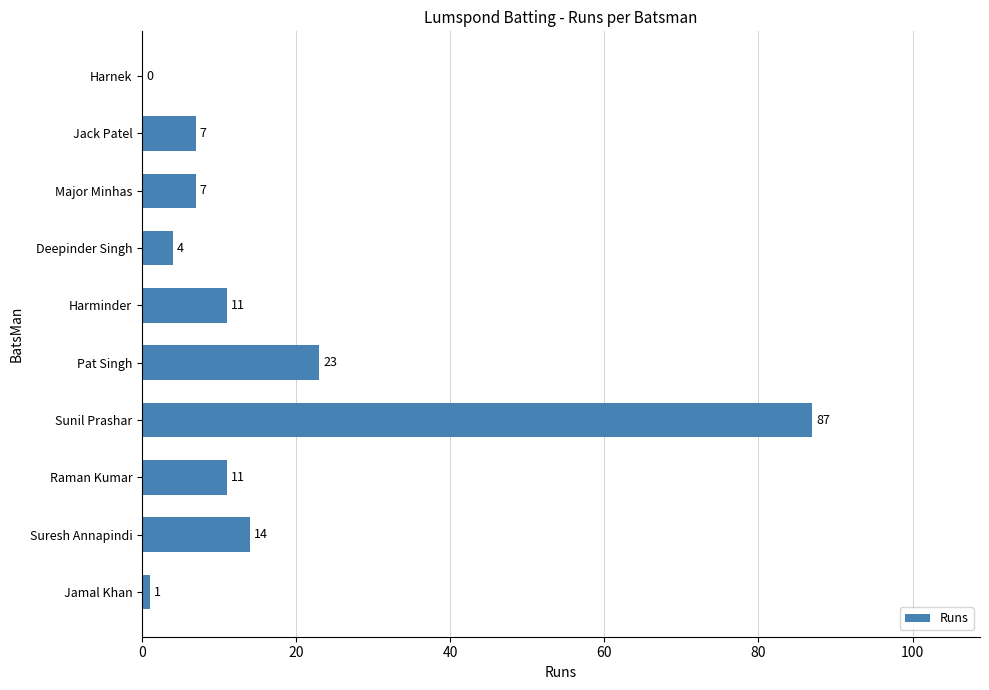

Does the chart contain stacked bars?

No